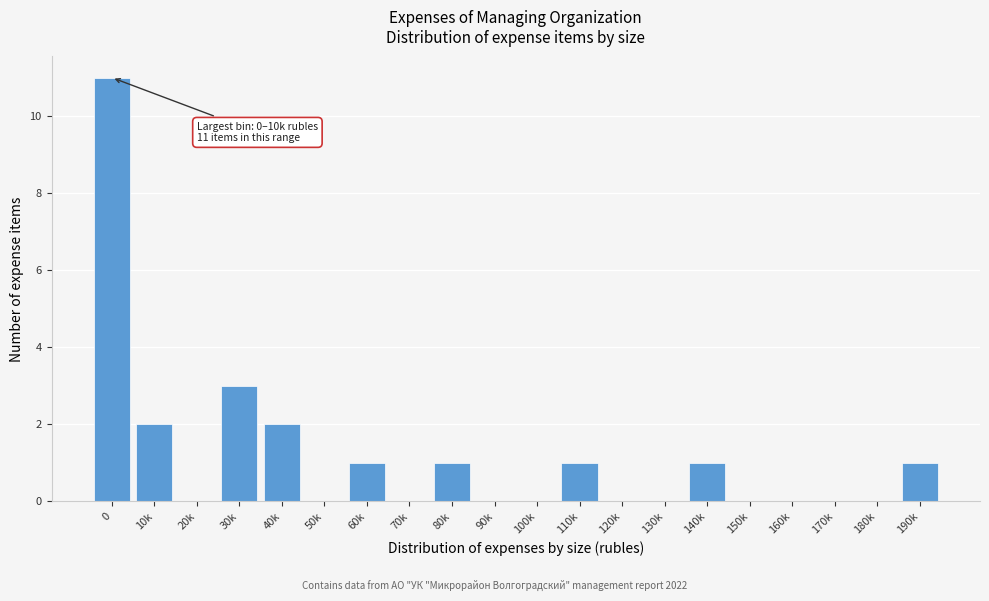

Reading left to right, extract all data points from this chart.

0=11	10k=2	20k=0	30k=3	40k=2	50k=0	60k=1	70k=0	80k=1	90k=0	100k=0	110k=1	120k=0	130k=0	140k=1	150k=0	160k=0	170k=0	180k=0	190k=1